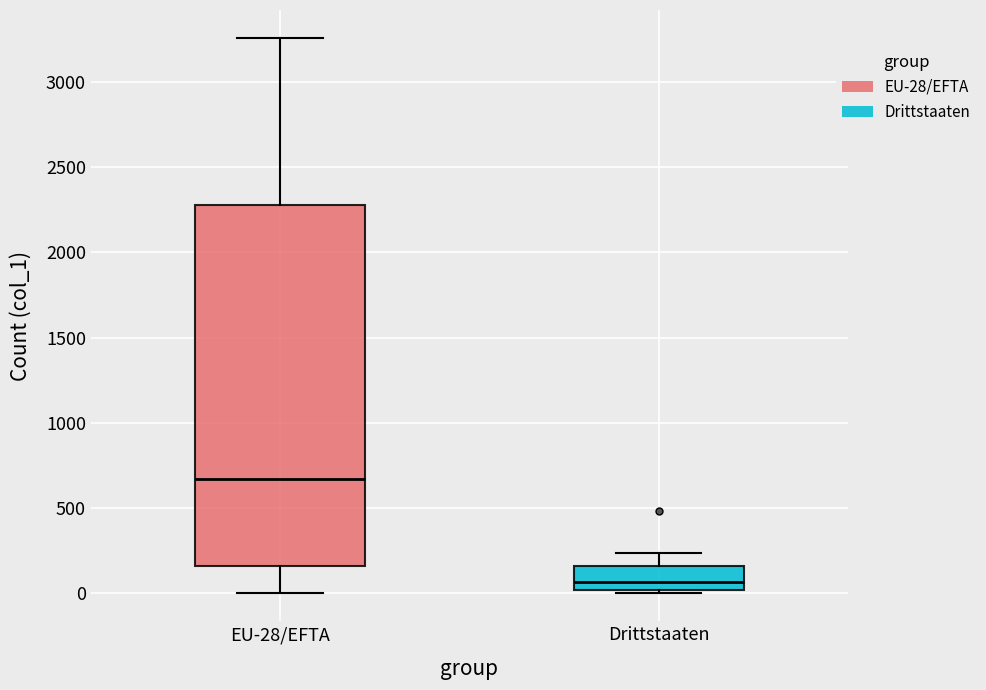

Where is the upper edge of the box for Drittstaaten on the y-axis? The values are not printed on the chart, so give them approximately, as read against the axis.

150